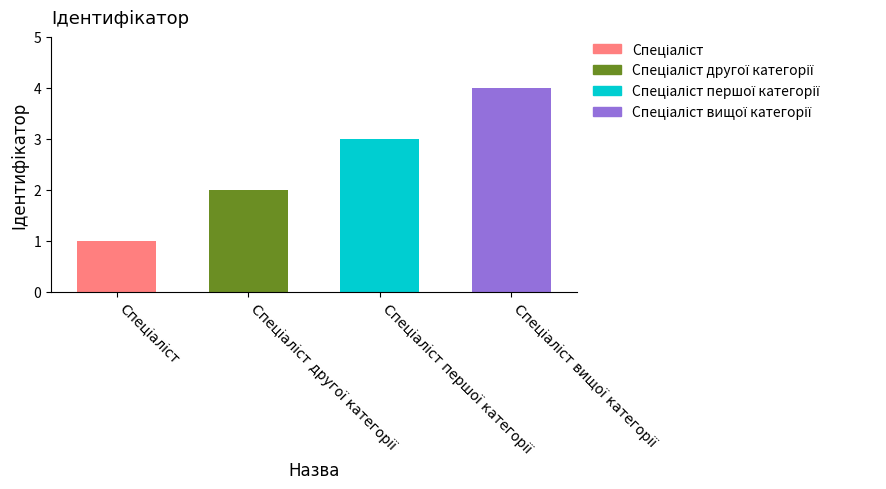

What is the value of the 4th bar from the left?

4